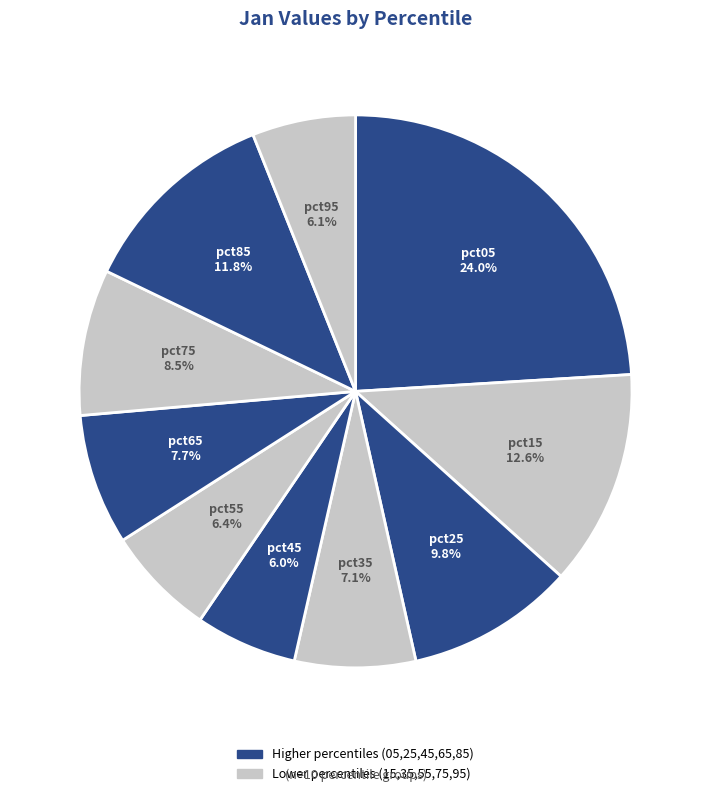

What percentage is NOT represented by pct05?

76.0%